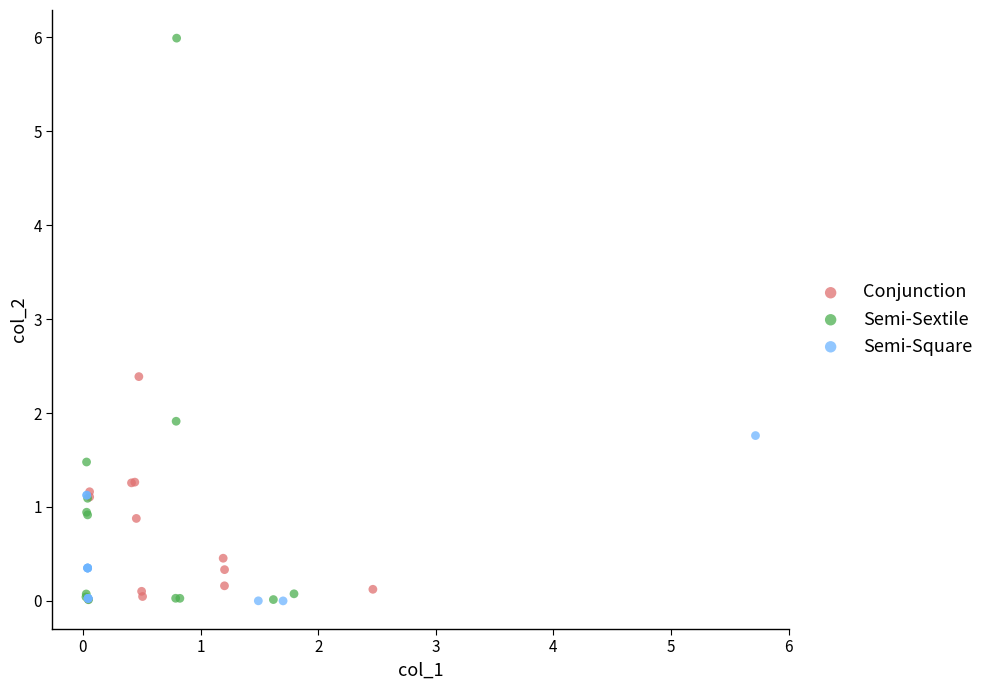

Which series has the largest Y range (max minus min)?

Semi-Sextile